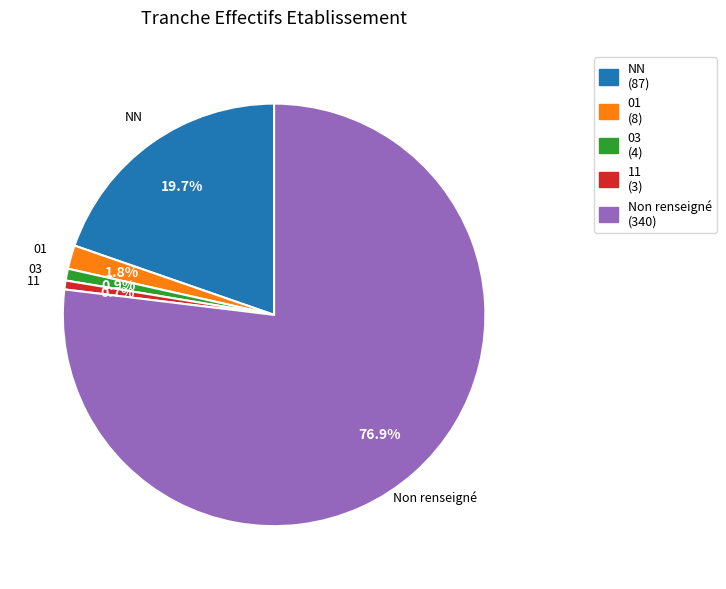

What percentage do NN and 03 together represent?

20.6%